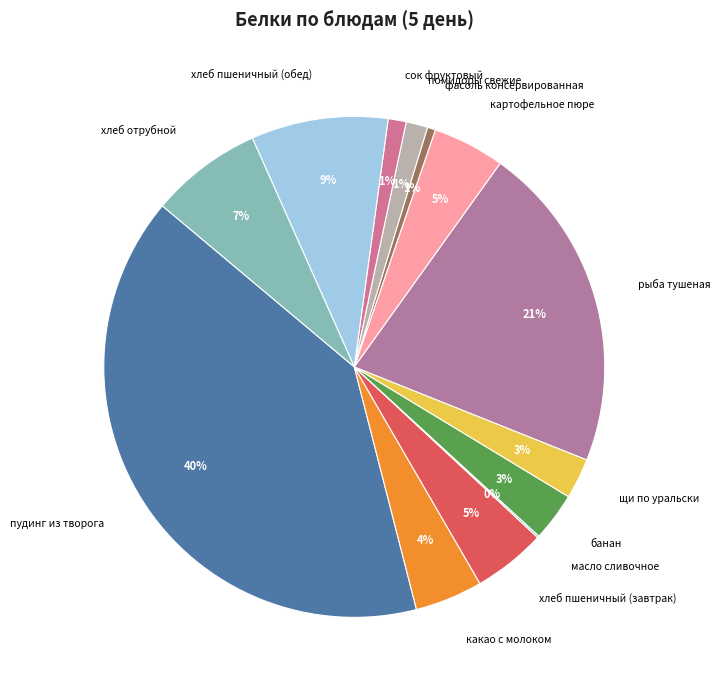

Which slice is the largest?

пудинг из творога